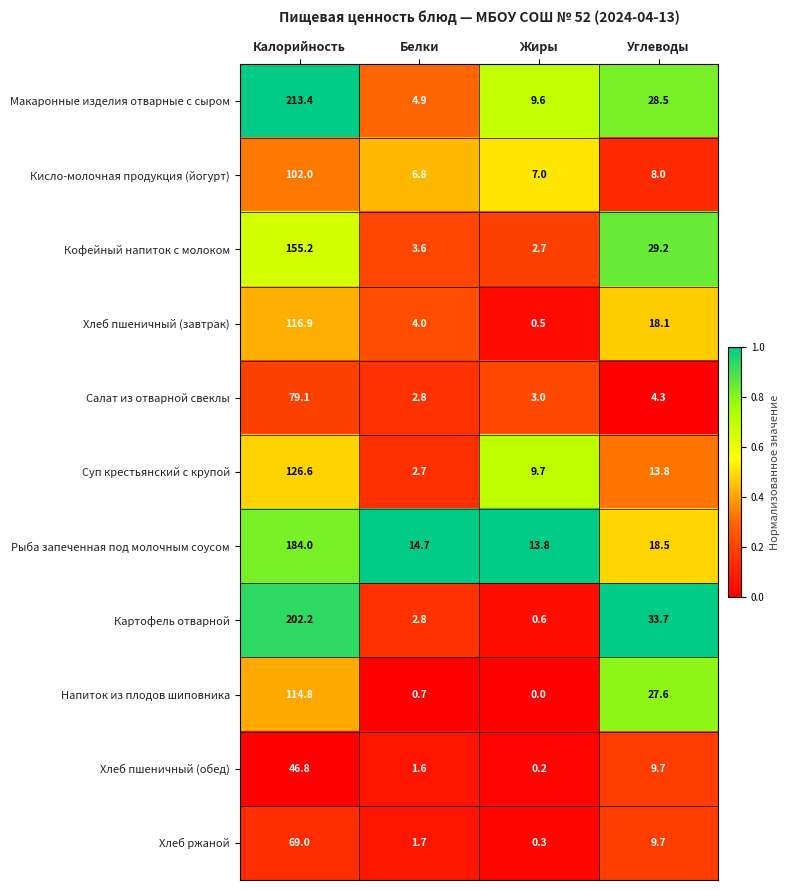

Where is Макаронные изделия отварные с сыром nearest to the value 109?

Углеводы